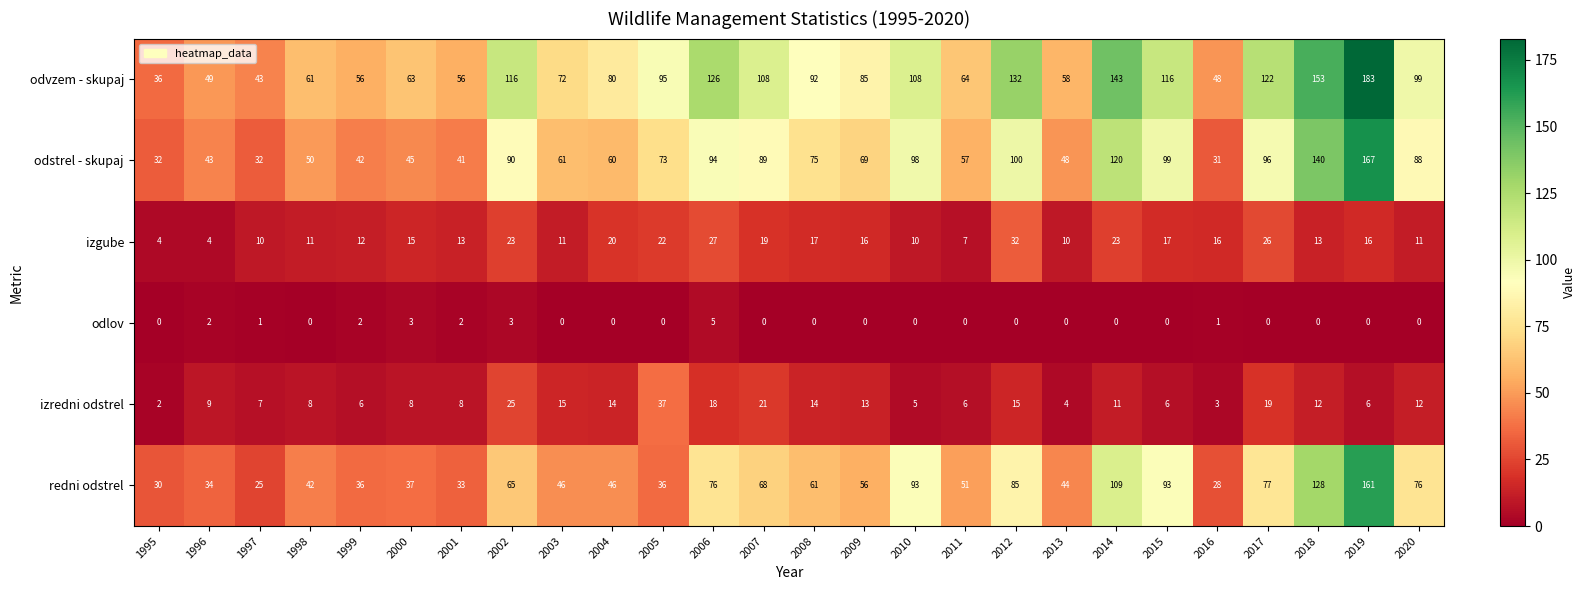

What is the total value across all series at 2016?

127